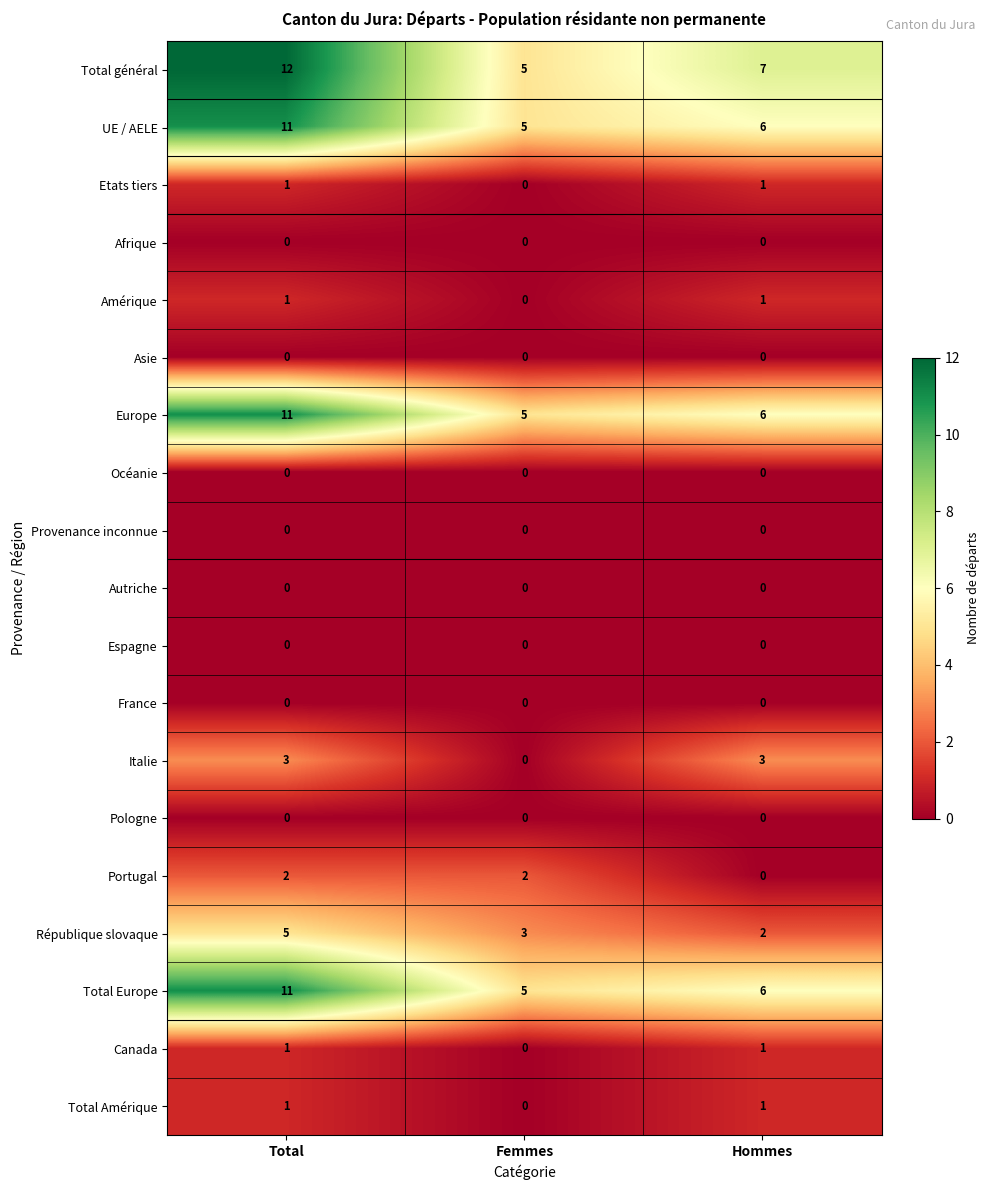

Is it true that Océanie equals 0 at Total?

True